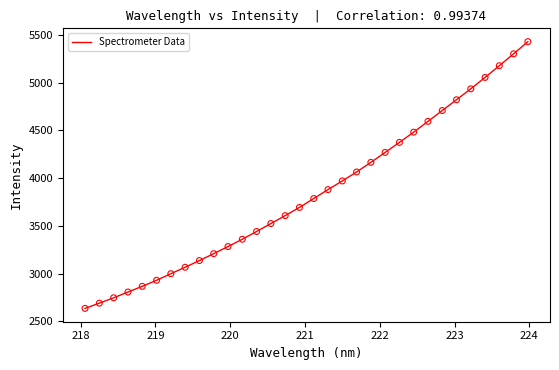

What is the minimum value shown in the chart?

2636.6